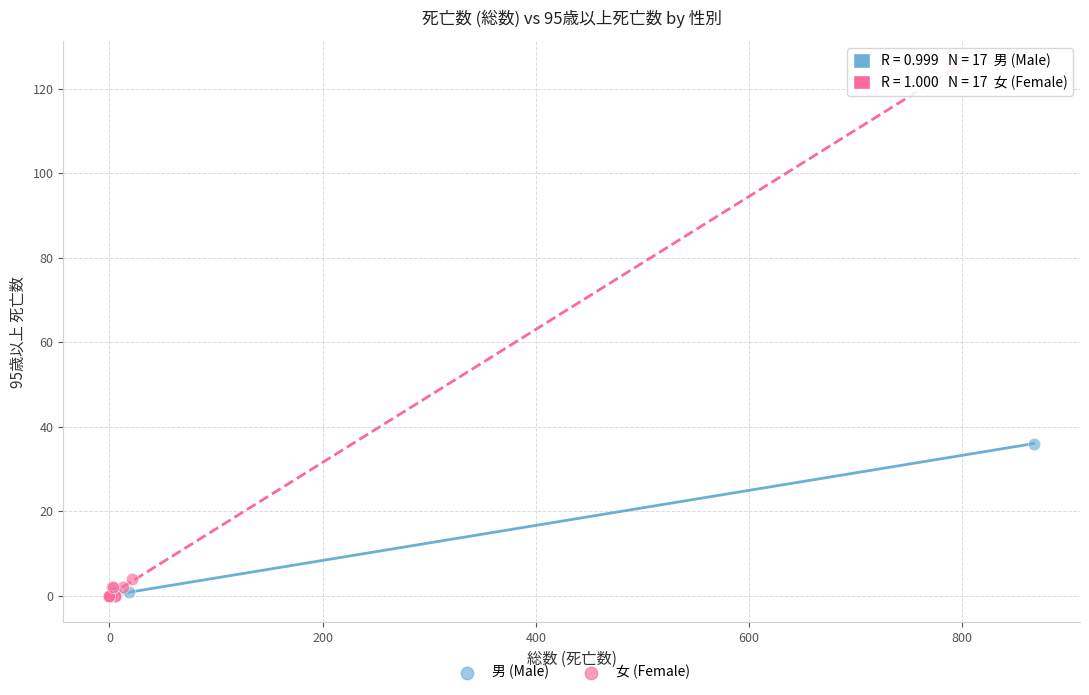

Which series has the widest spread of Y values?

女 (Female)